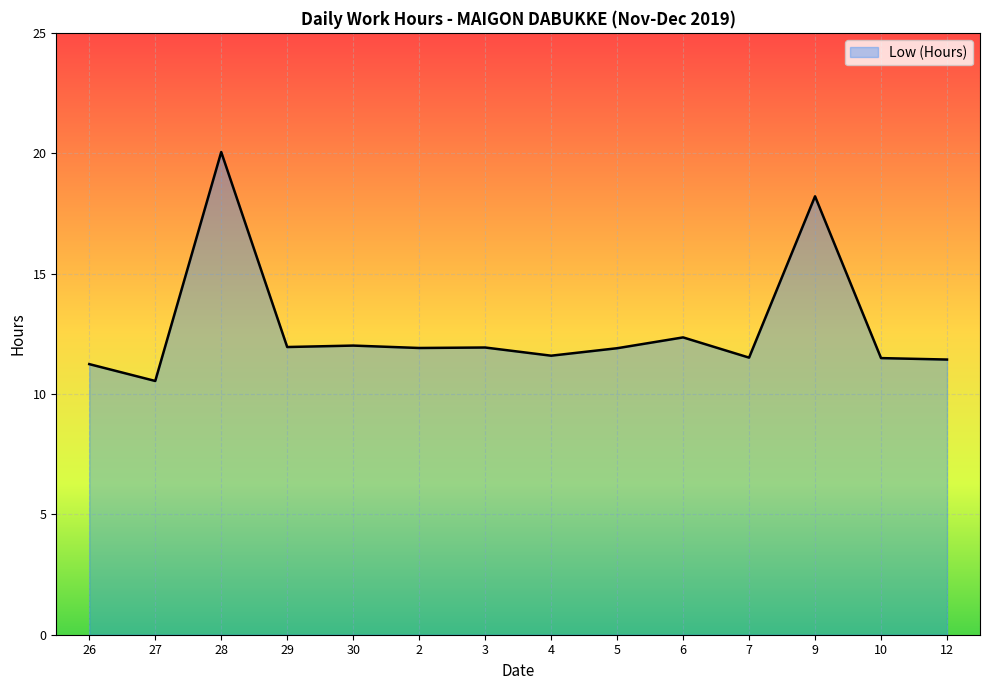

What position from the right is 30?

10